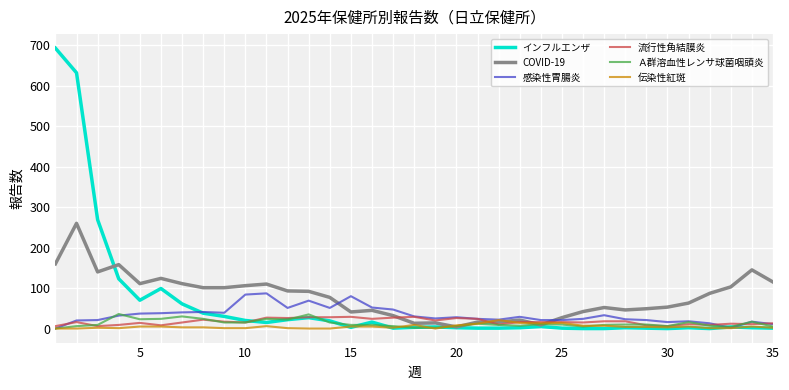

At how many categories does at least one series exceed 384?

2